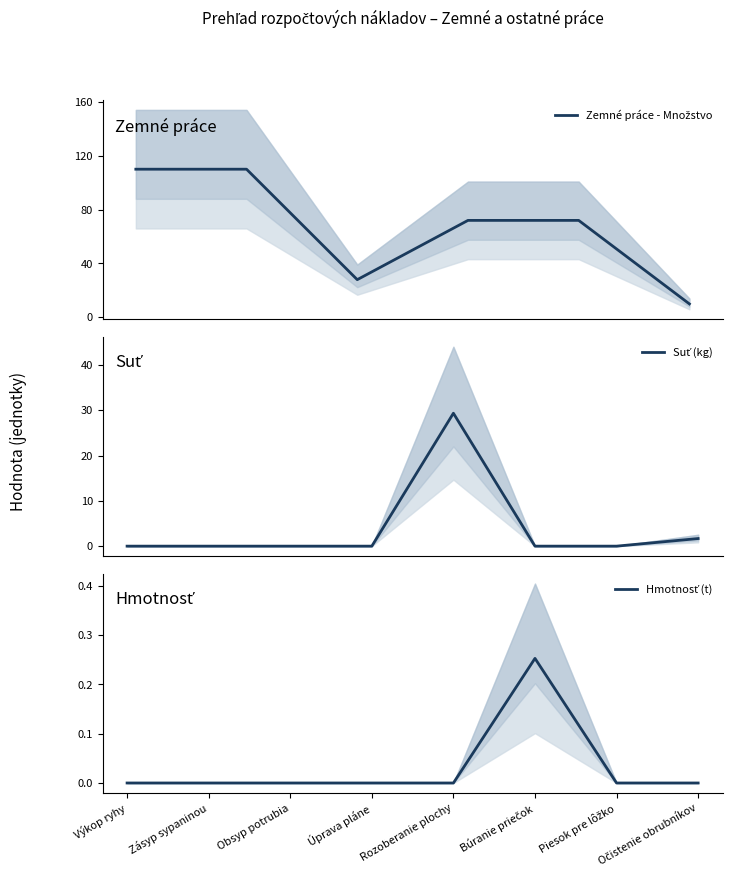

What position from the left is Rozoberanie plochy?

5